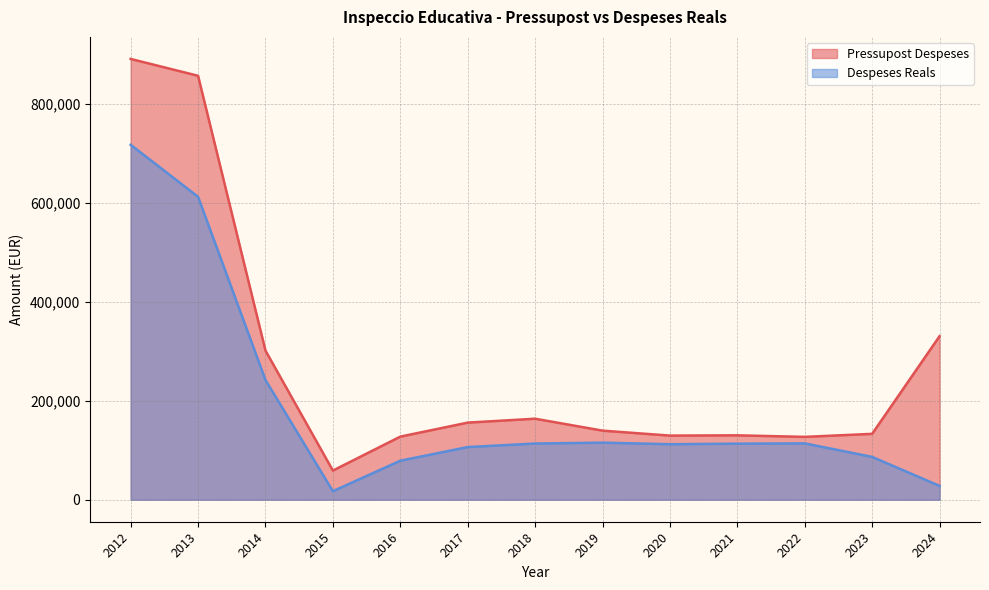

How many values in the Pressupost Despeses series are below 139563?

6